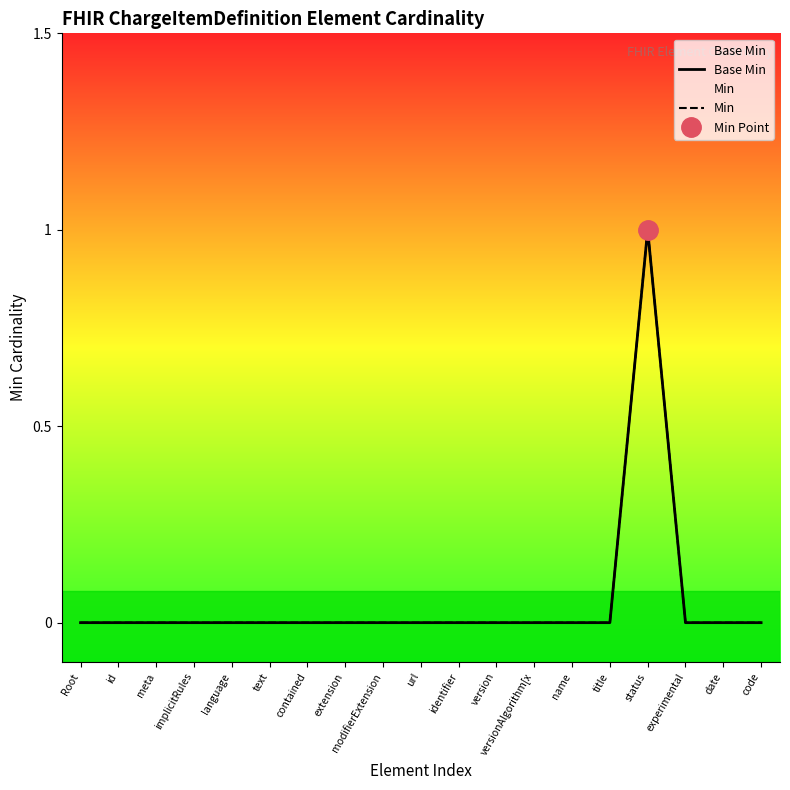

True or false: Base Min and Min cross at least once.

False